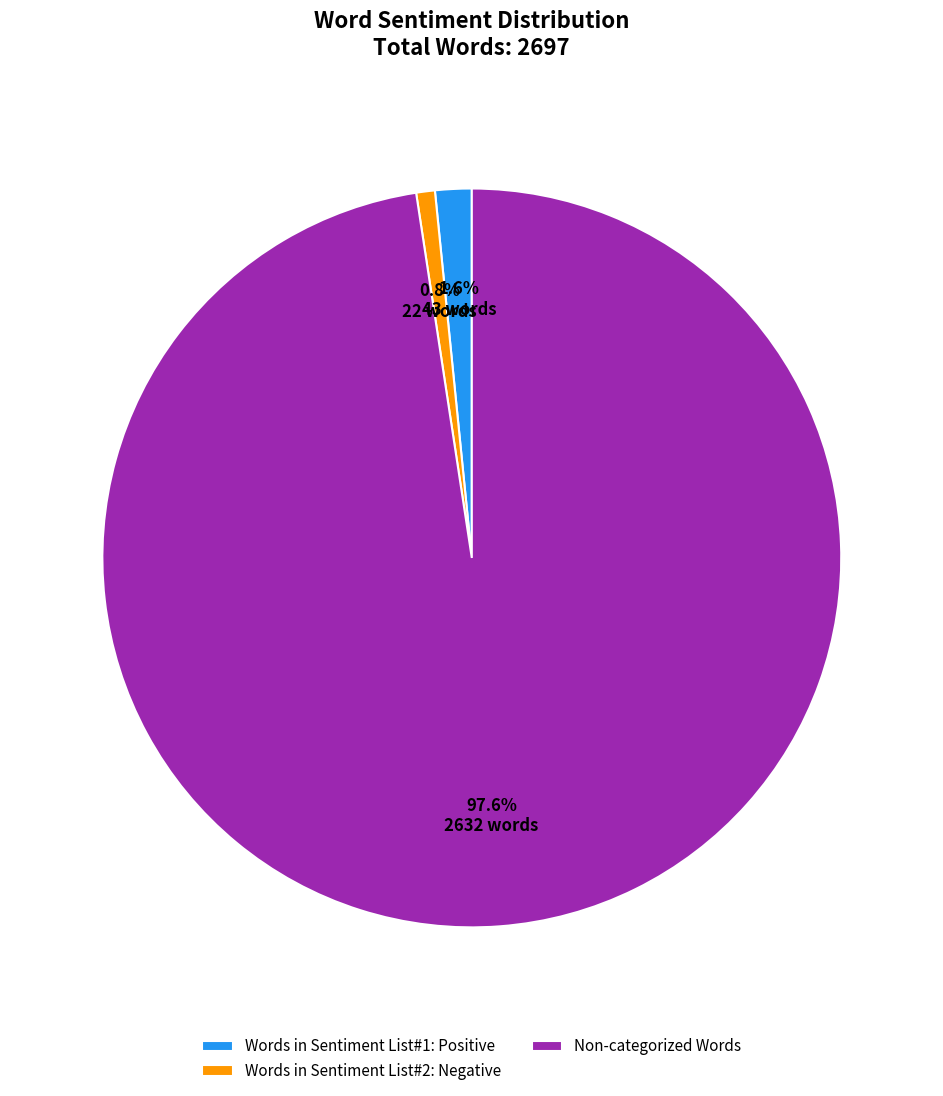

To the nearest percent, what is the average slice percentage?

33%